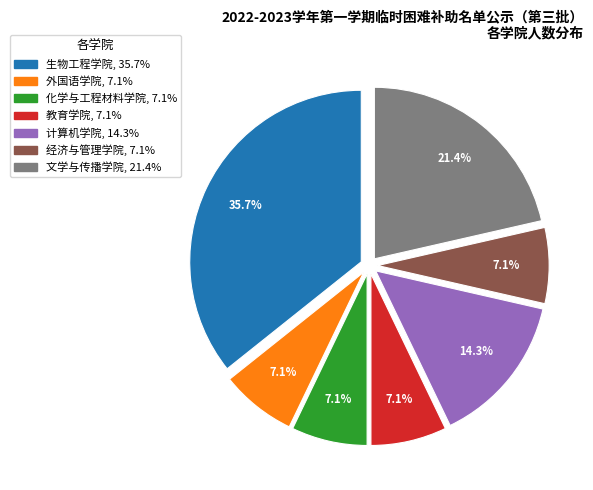

Count the number of slices in the pie.

7